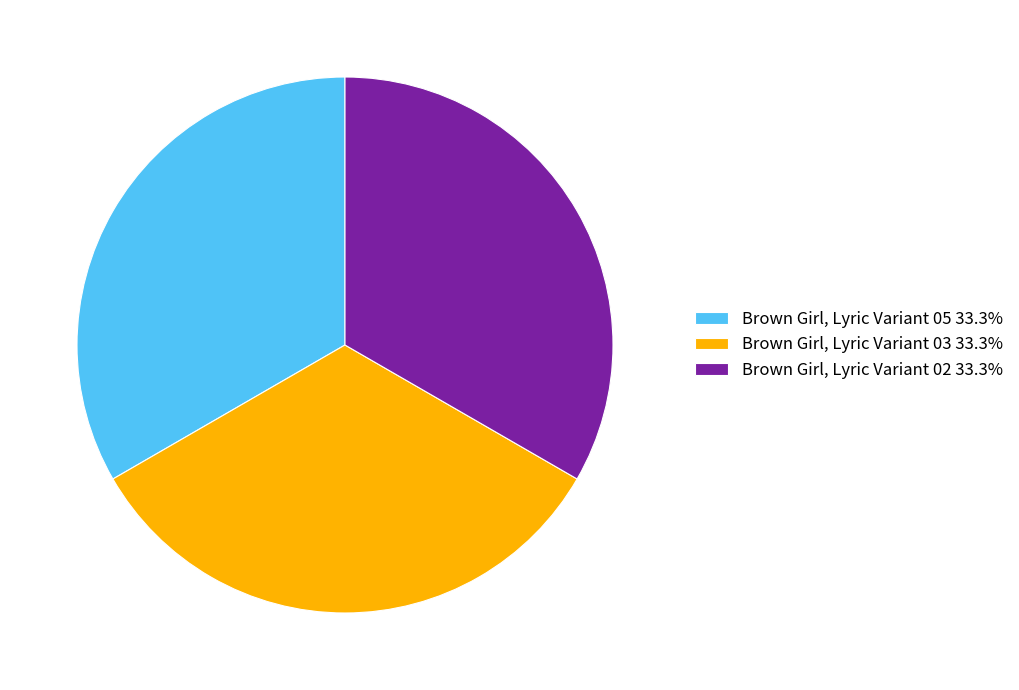

Is Brown Girl, Lyric Variant 03 33.3% the majority of the pie?

No